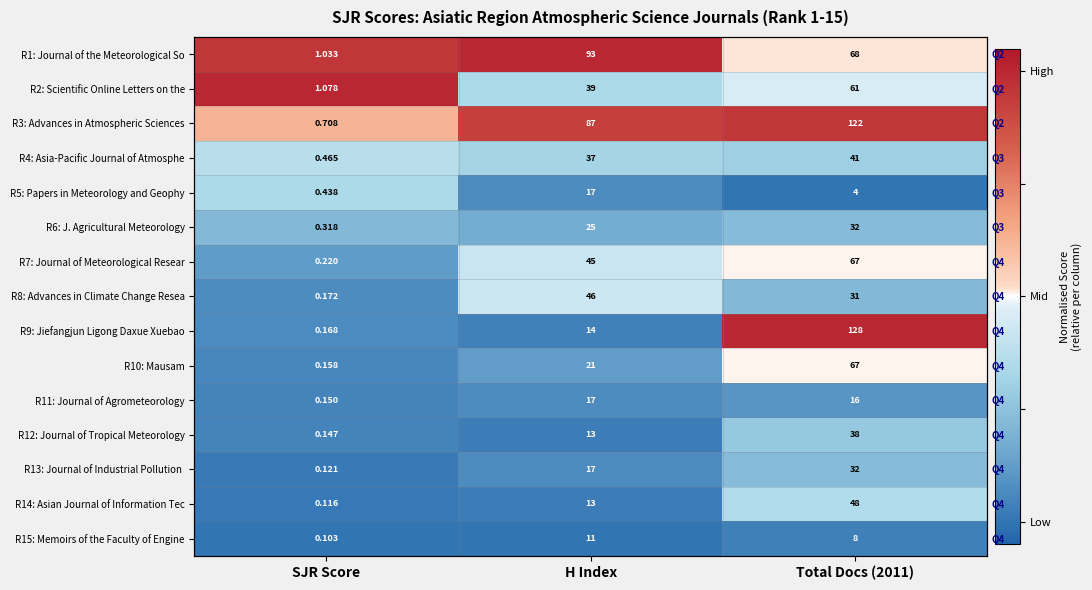

List the labels in order of R4: Asia-Pacific Journal of Atmosphe value, largest first.

SJR Score, H Index, Total Docs (2011)